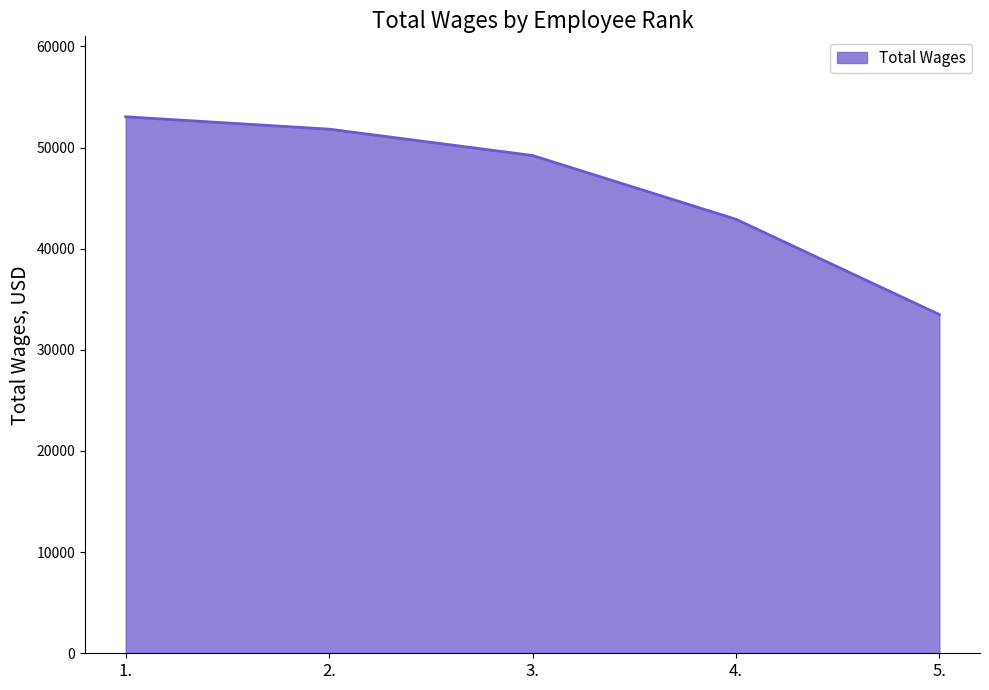

Reading left to right, what are all the values shown in this chart?

53036	51816	49211	42907	33489